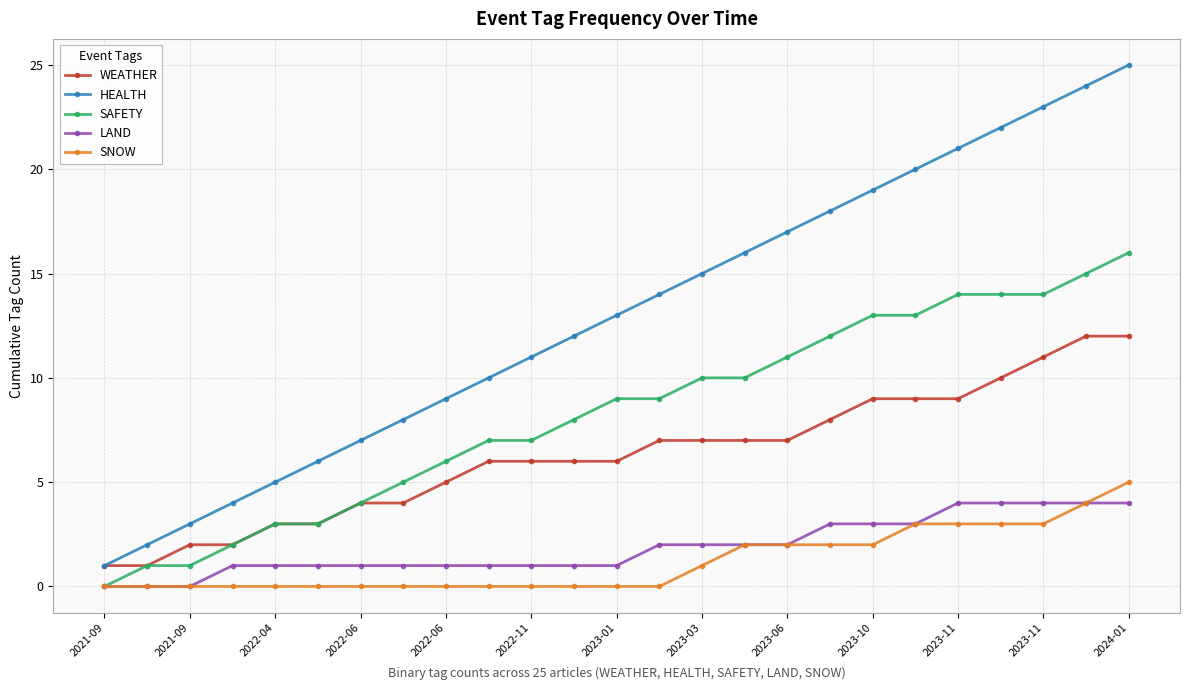

Which series has the largest total across all categories?

HEALTH